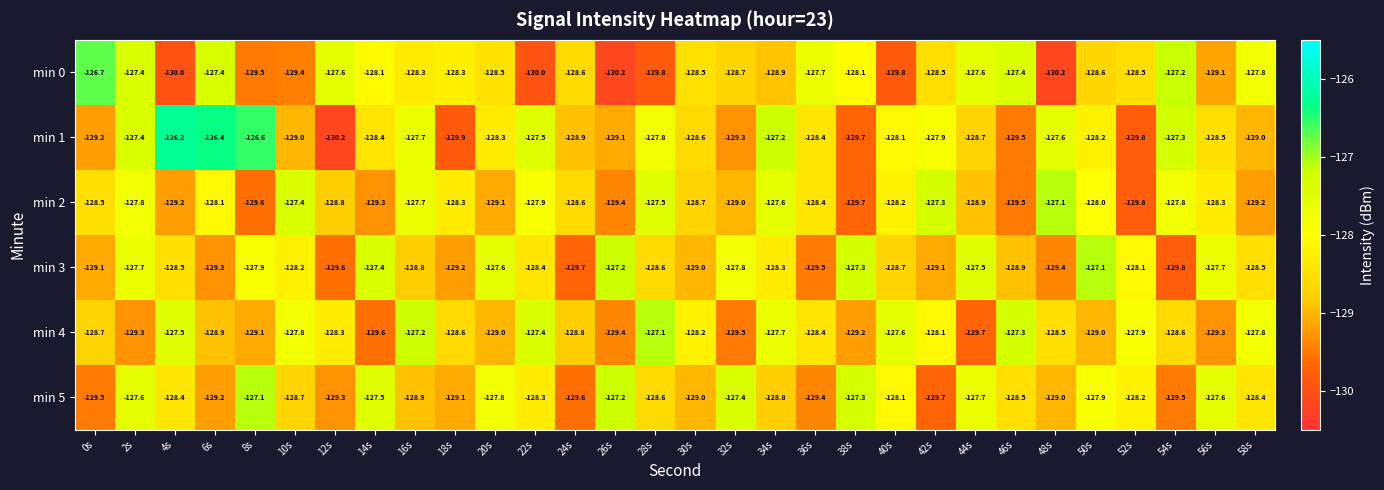

At which label does min 4 first exceed -128?

4s